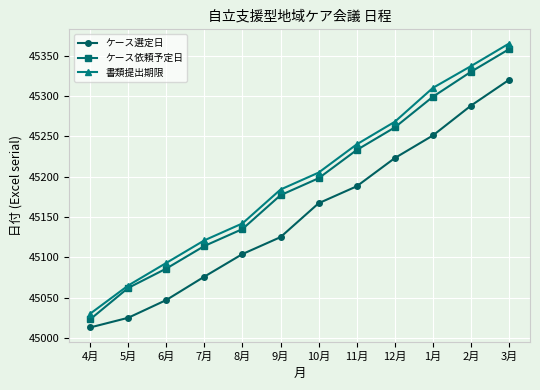

Which label corresponds to the largest value in the chart?

3月